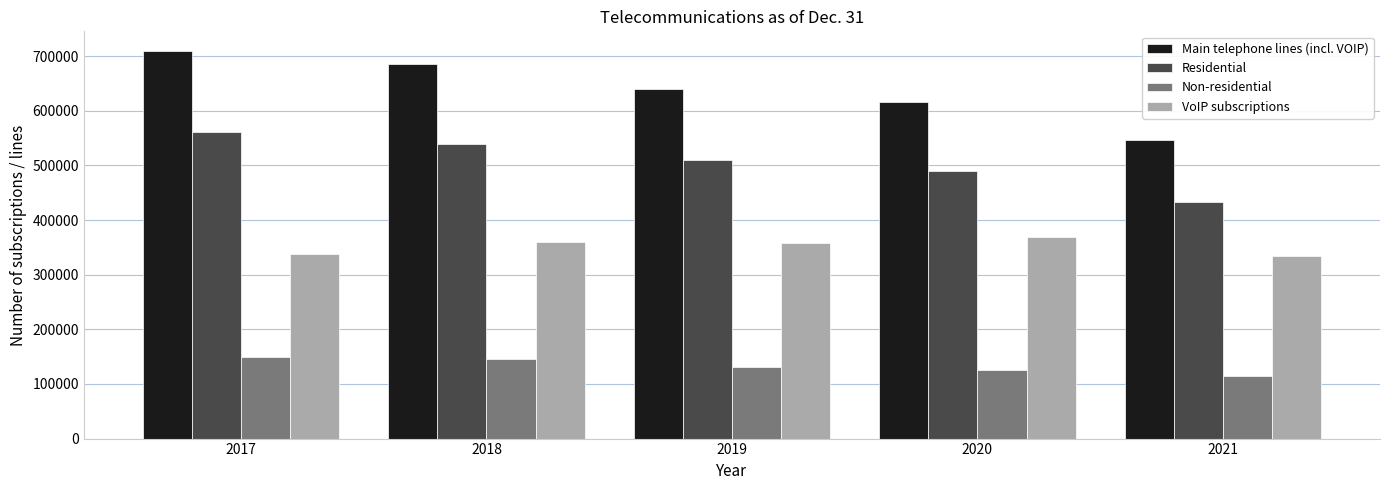

How many bars are there in each group?

4